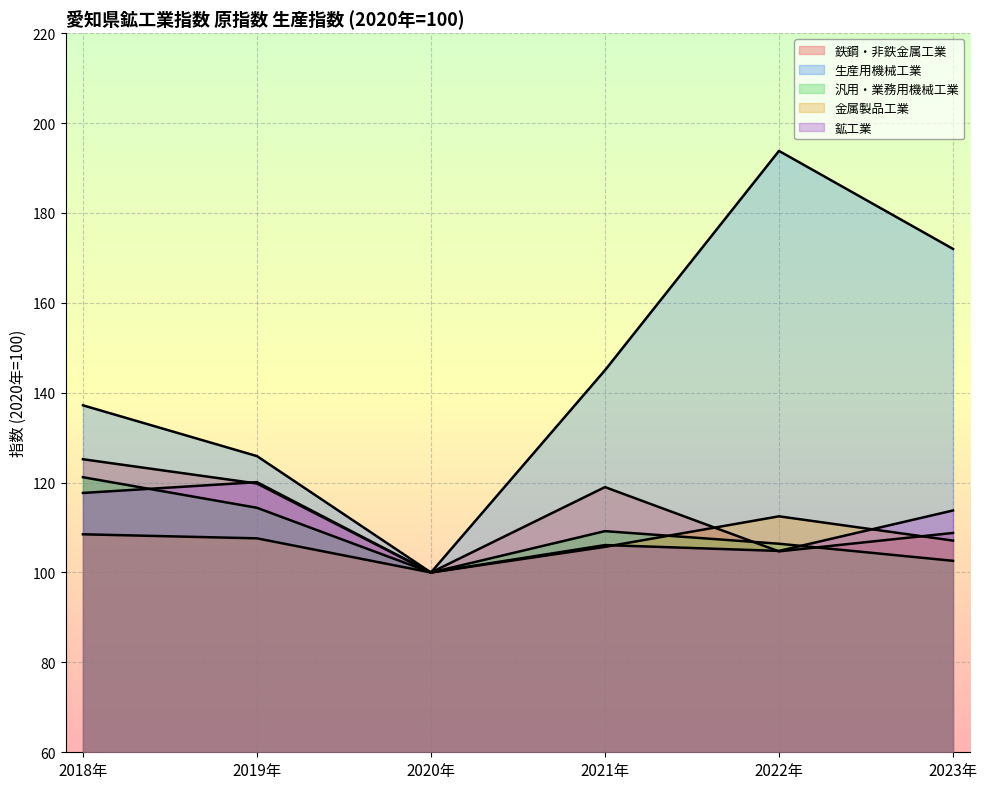

List the series in order of their peak value, highest first.

生産用機械工業, 鉄鋼・非鉄金属工業, 汎用・業務用機械工業, 鉱工業, 金属製品工業